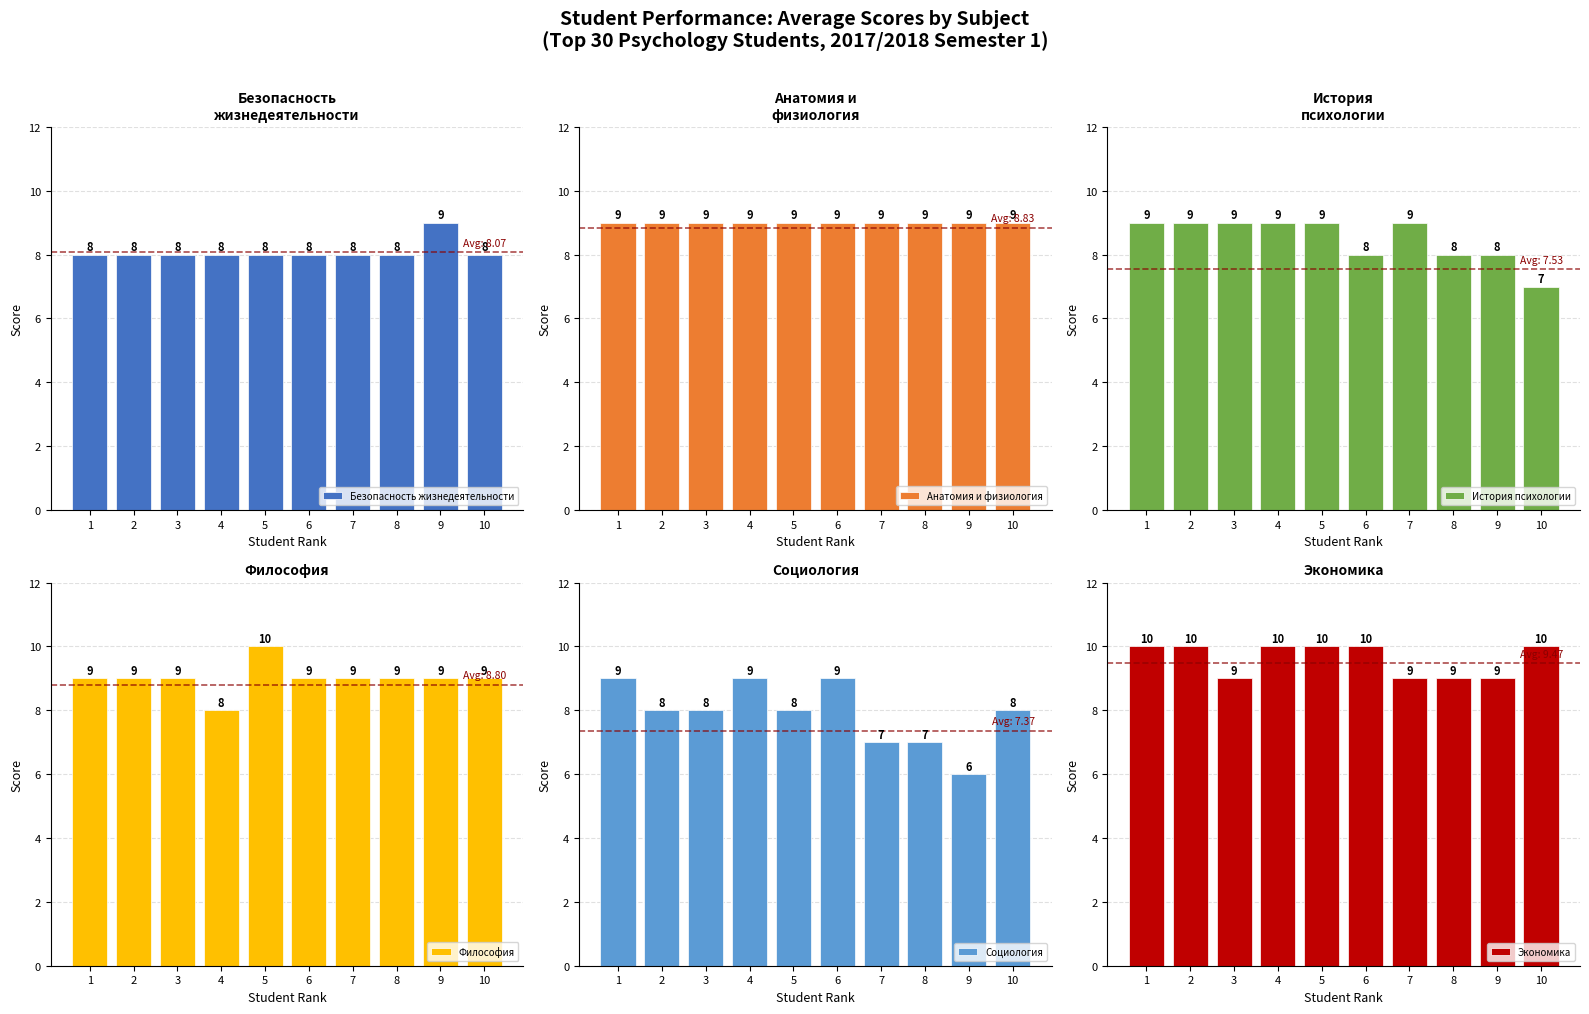

How many groups of bars are there?

10